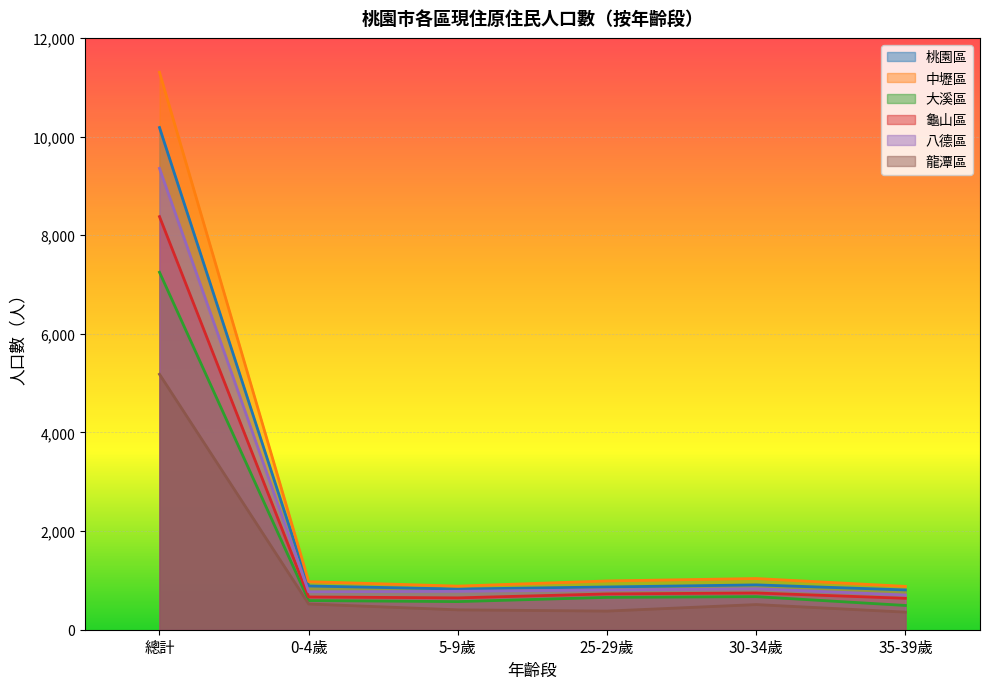

At which category is the sum across all series the highest?

總計